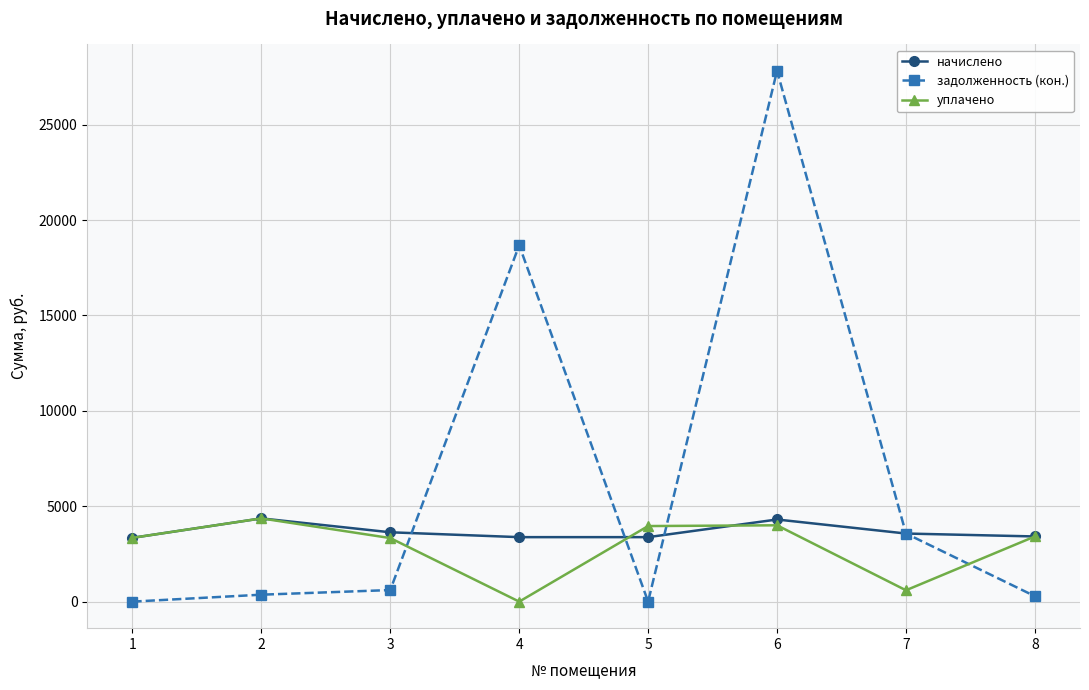

Which category has the highest value across all series?

6